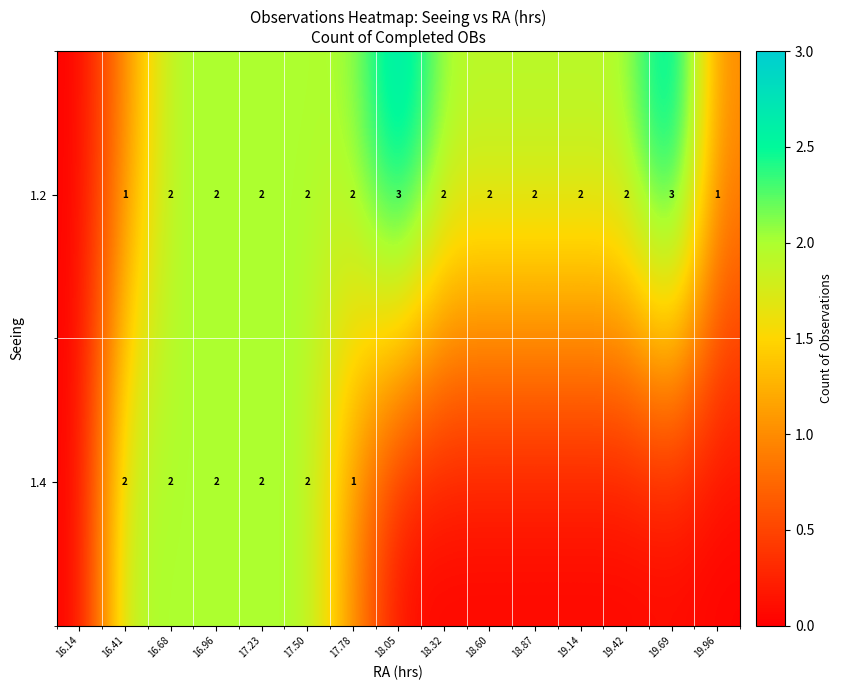

What value does the row_1 series have at 16.41?

2